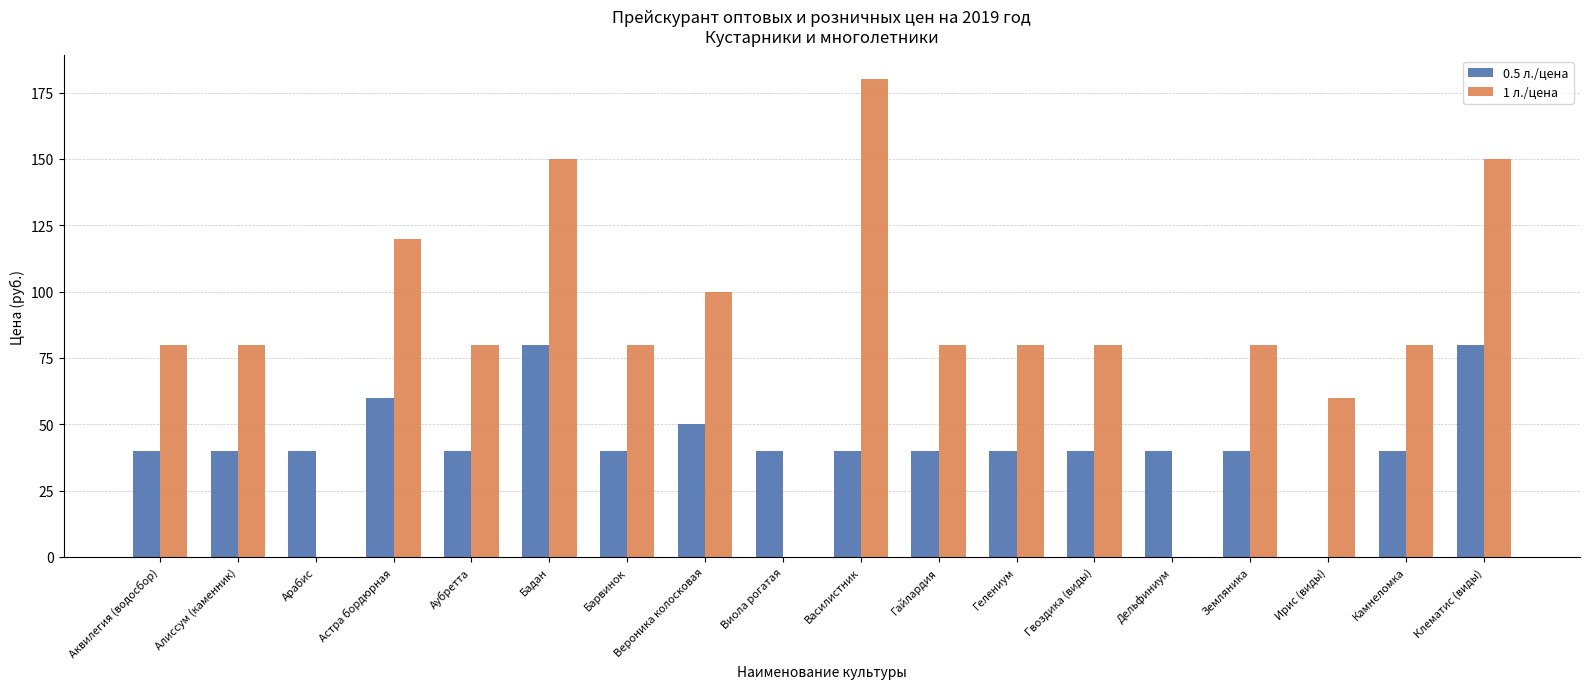

Are the bars horizontal?

No